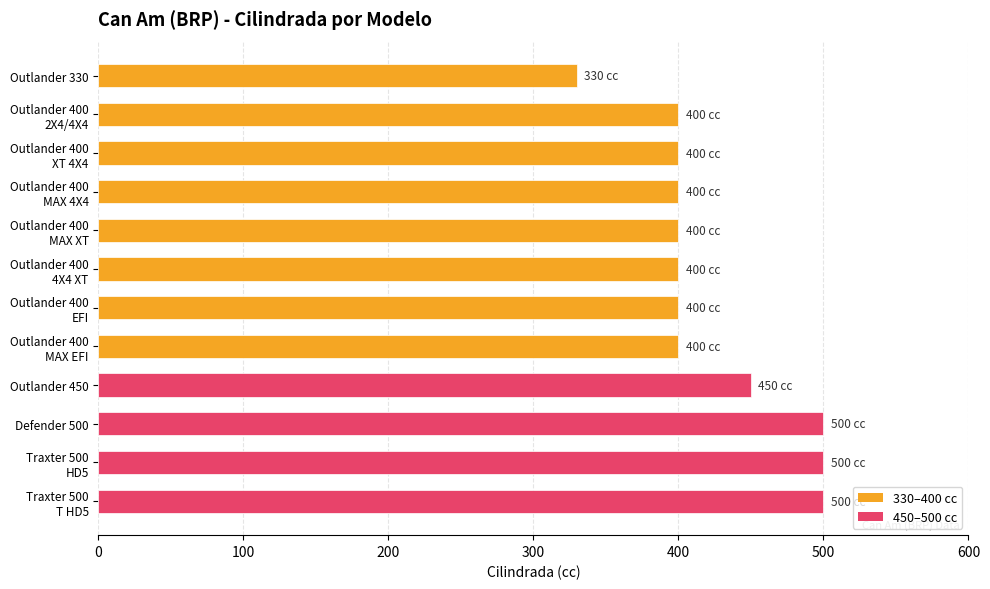

What is the average value?

423